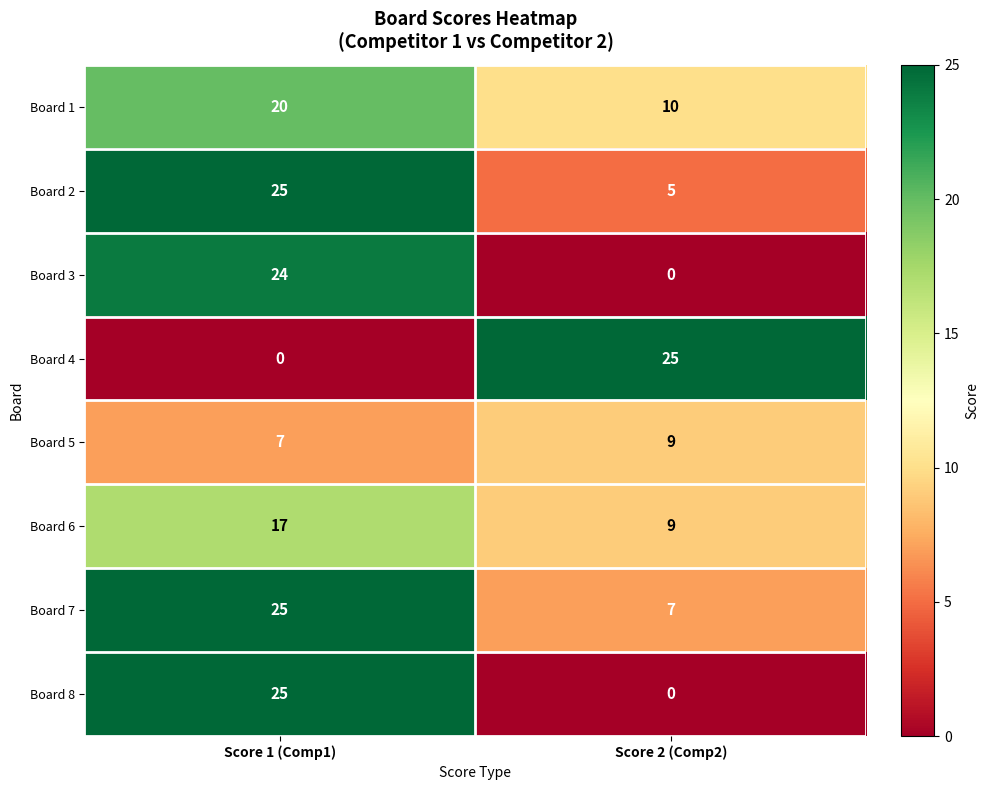

Reading left to right, list all the values displayed in this chart.

Board 1: Score 1 (Comp1)=20	Score 2 (Comp2)=10
Board 2: Score 1 (Comp1)=25	Score 2 (Comp2)=5
Board 3: Score 1 (Comp1)=24	Score 2 (Comp2)=0
Board 4: Score 1 (Comp1)=0	Score 2 (Comp2)=25
Board 5: Score 1 (Comp1)=7	Score 2 (Comp2)=9
Board 6: Score 1 (Comp1)=17	Score 2 (Comp2)=9
Board 7: Score 1 (Comp1)=25	Score 2 (Comp2)=7
Board 8: Score 1 (Comp1)=25	Score 2 (Comp2)=0